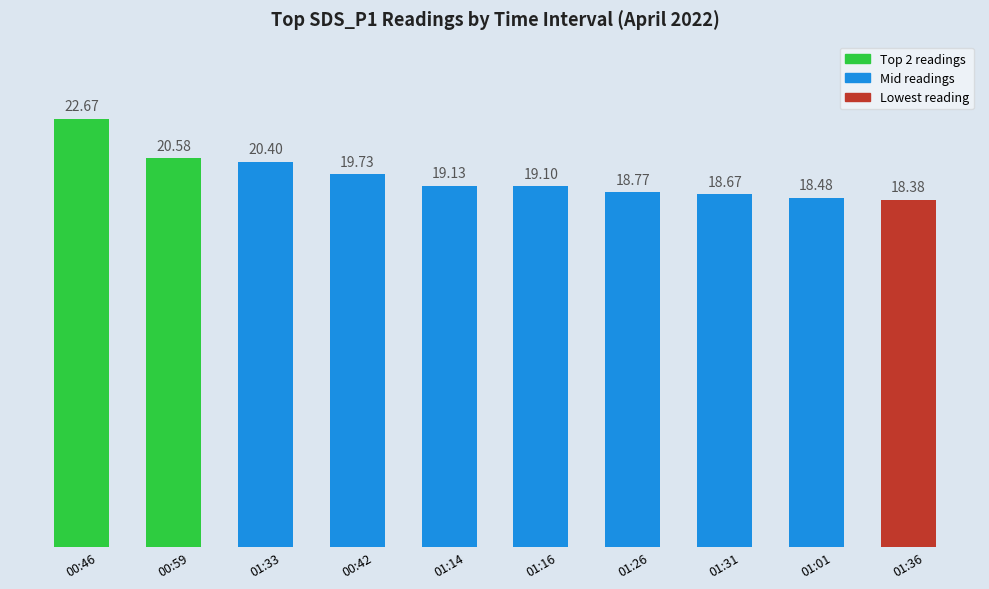

What is the difference between the maximum and second lowest values?

4.2